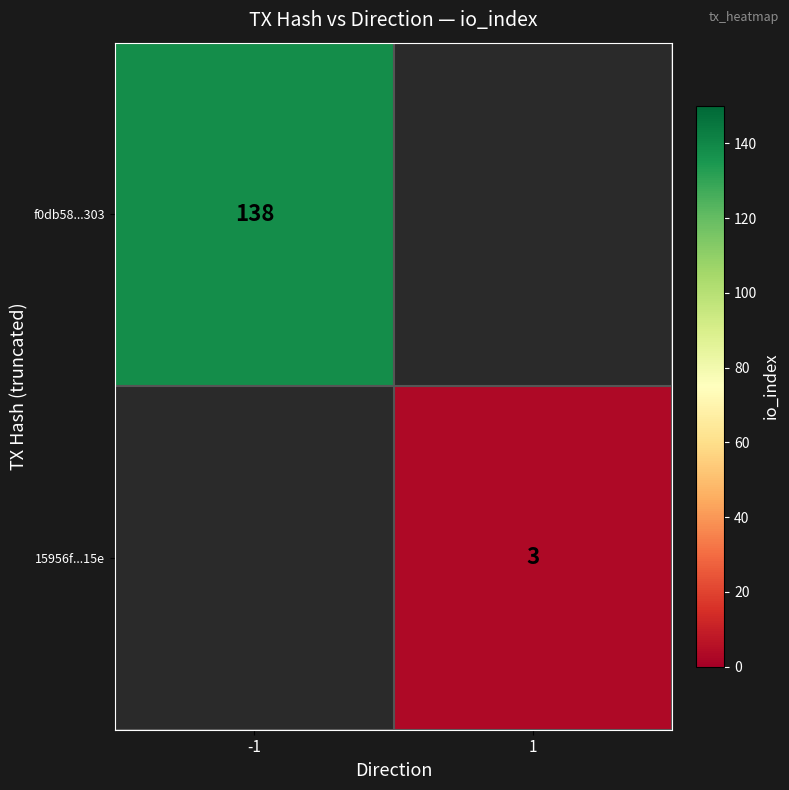

The value of f0db58...303 at -1 is 196.8. True or false?

False